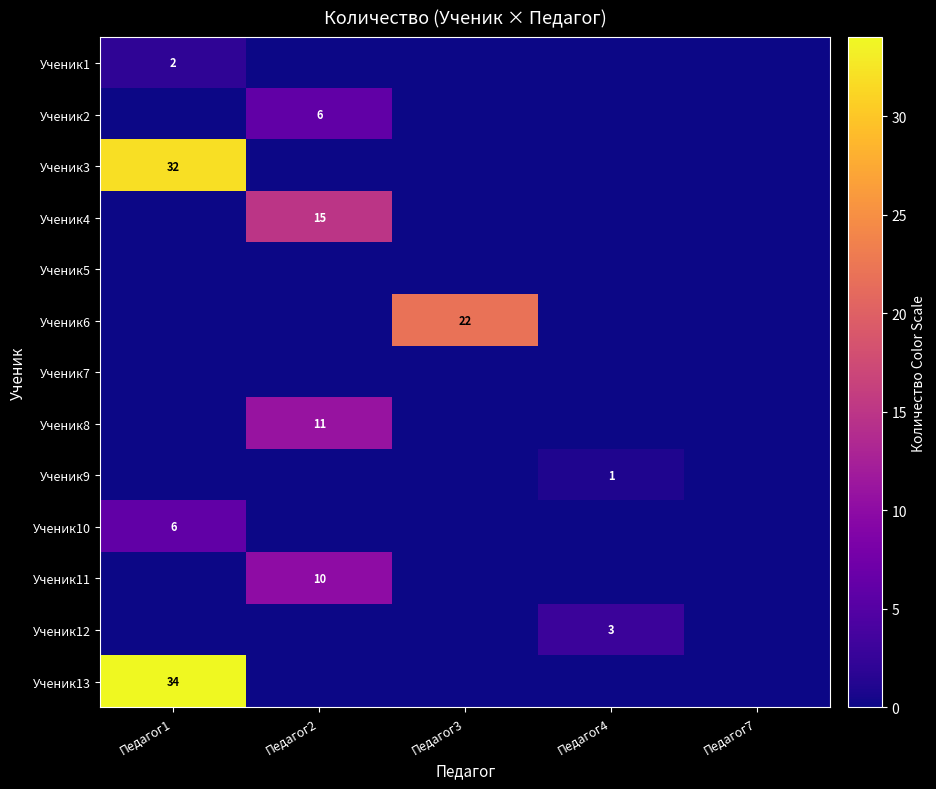

Rank the series by their maximum value, from lowest to highest.

Ученик5, Ученик7, Ученик9, Ученик1, Ученик12, Ученик2, Ученик10, Ученик11, Ученик8, Ученик4, Ученик6, Ученик3, Ученик13